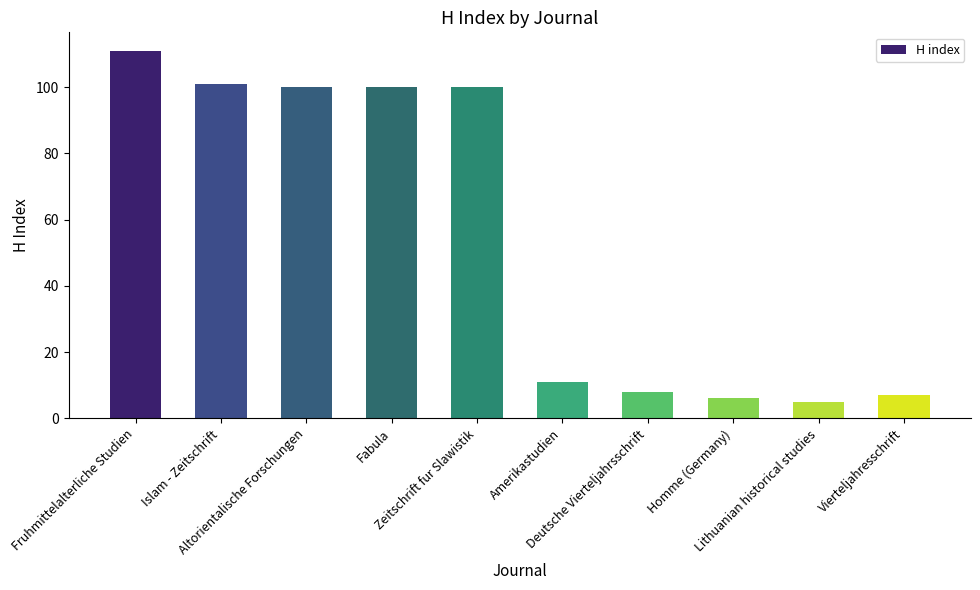

What is the minimum value shown in the chart?

5